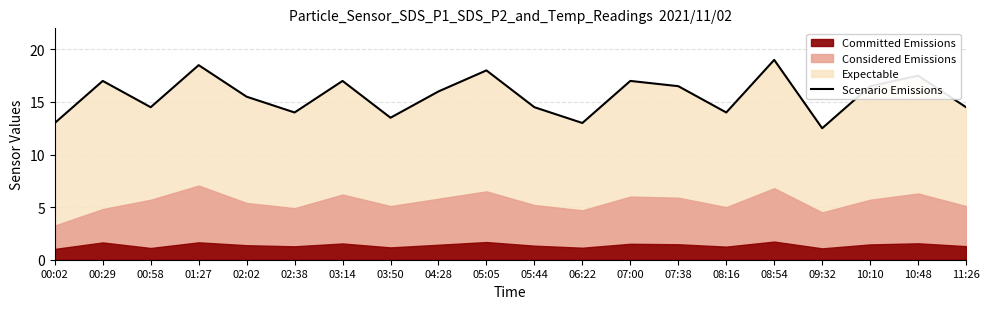

What is the difference between the maximum and minimum values?

6.5